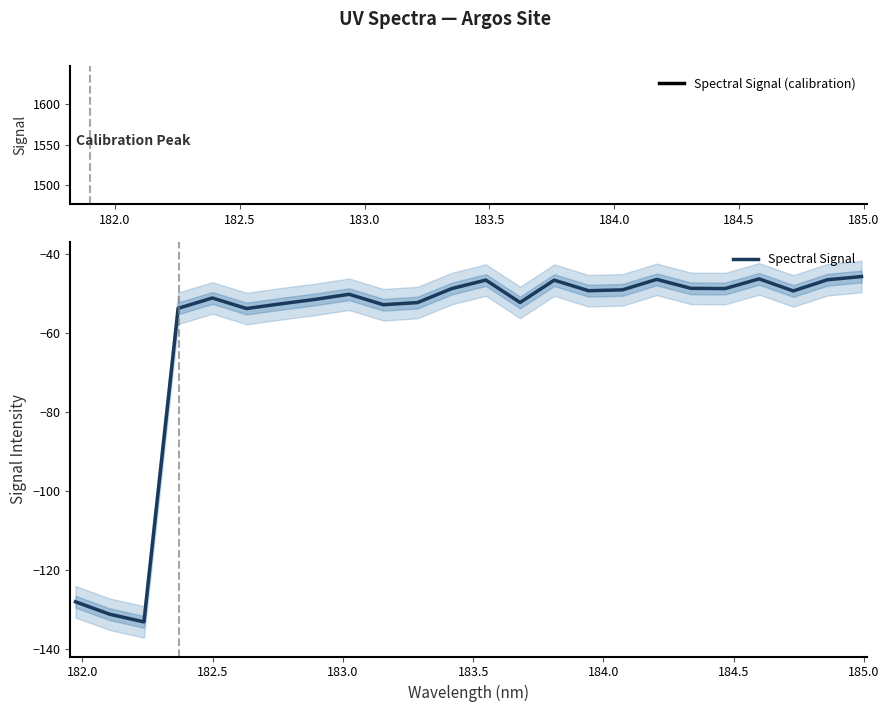

How many points are higher than both their immediate neighbors (excluding endpoints)?

6